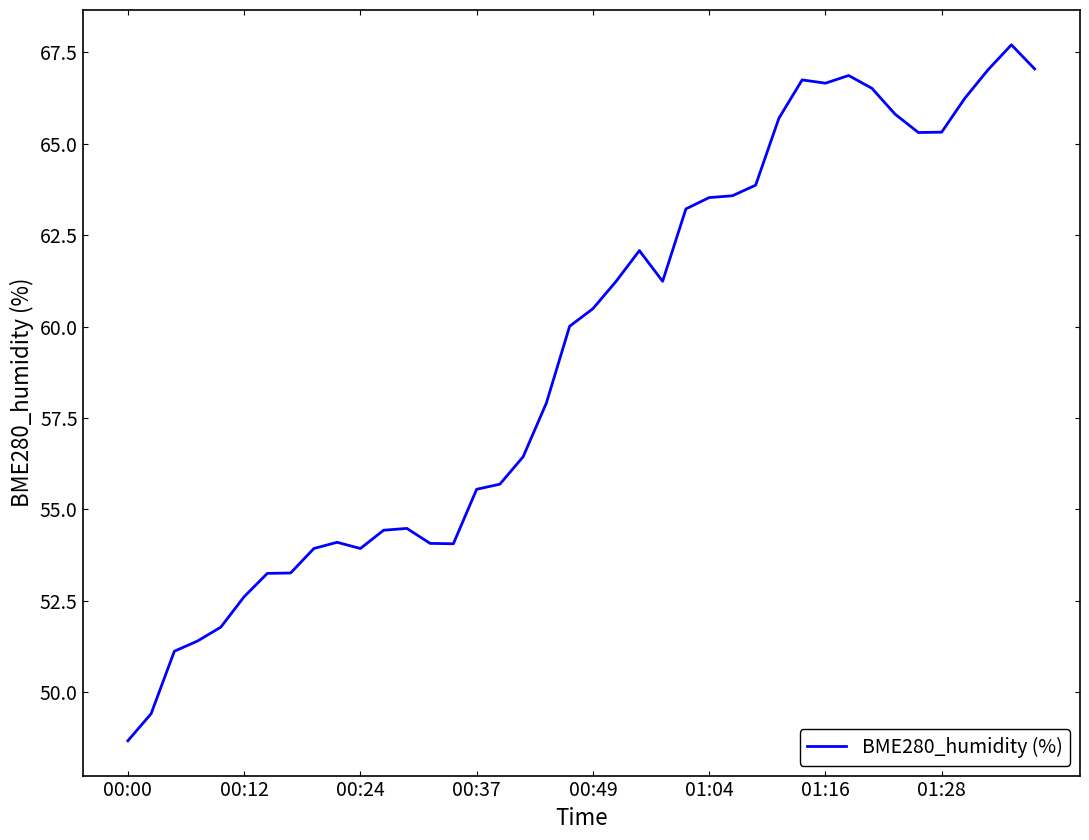

What is the difference between the maximum and minimum values?

19.0